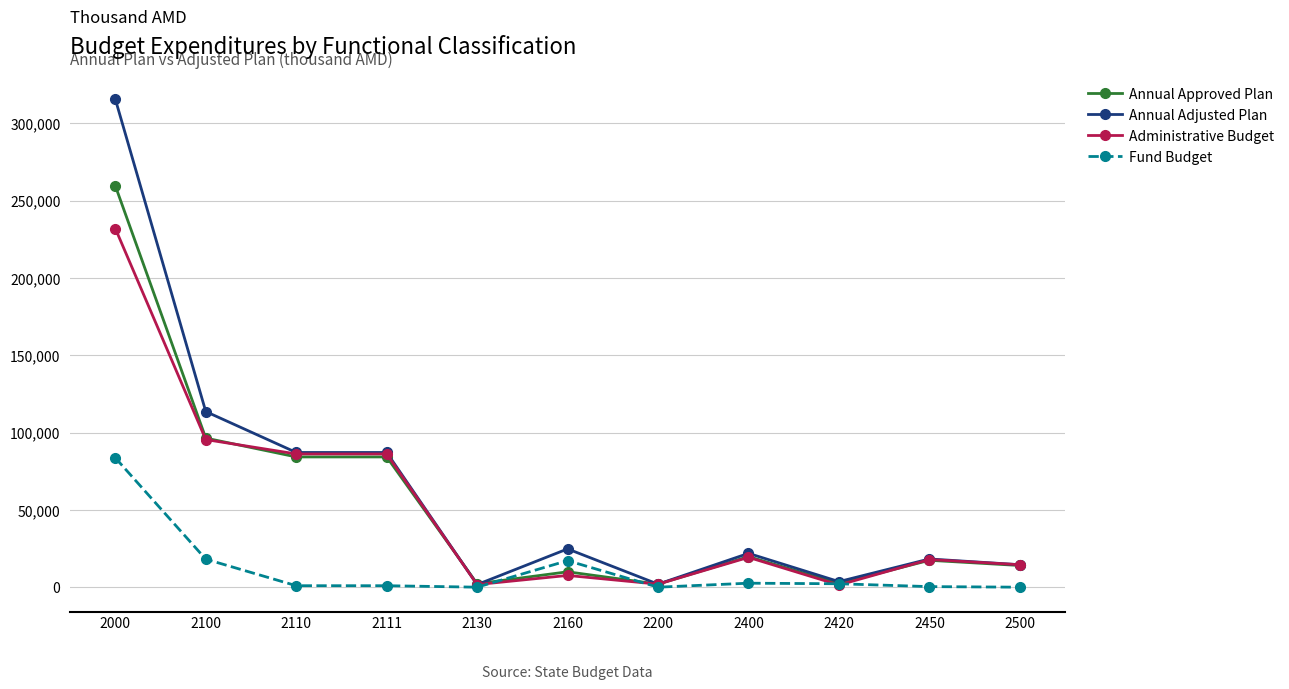

What is the minimum value for Annual Adjusted Plan?

1693.0